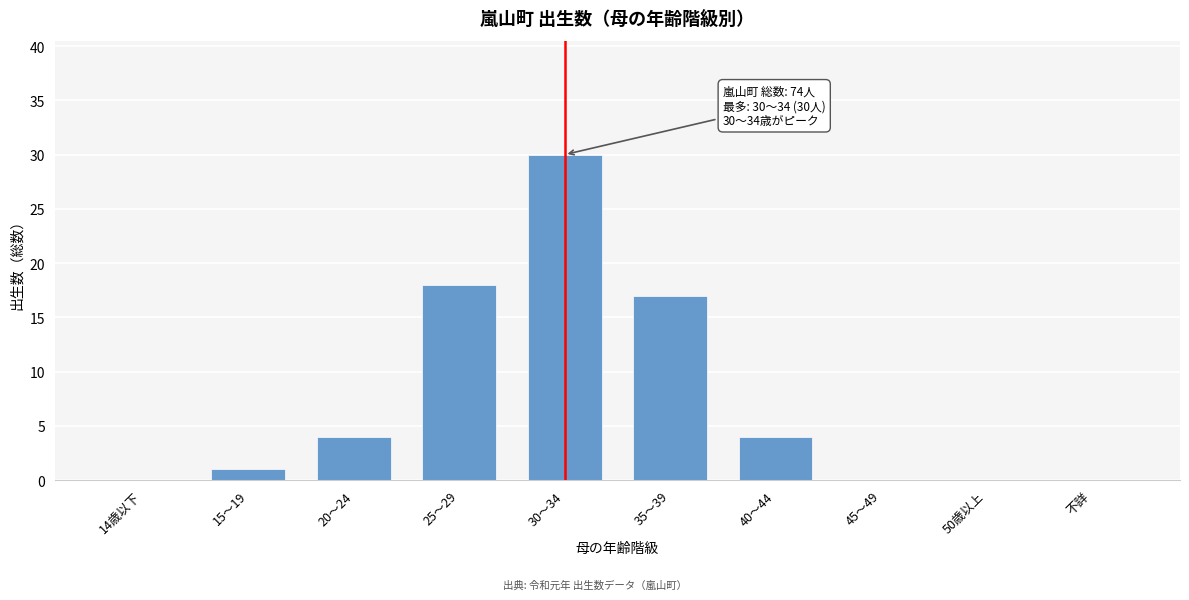

Reading right to left, list all the values displayed in this chart.

不詳=0	50歳以上=0	45～49=0	40～44=4	35～39=17	30～34=30	25～29=18	20～24=4	15～19=1	14歳以下=0